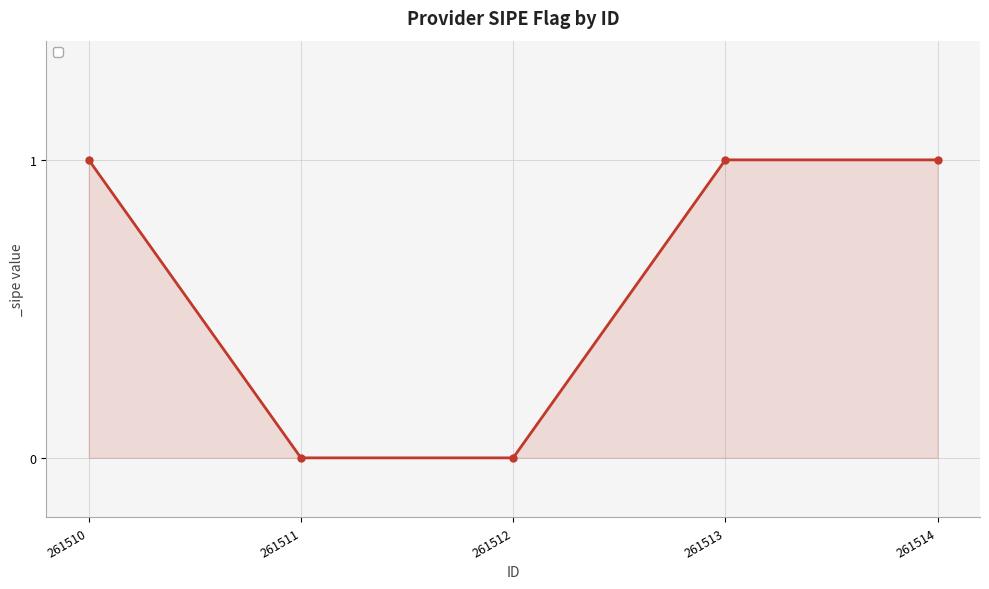

Is it true that the value at 261512 is -1?

False